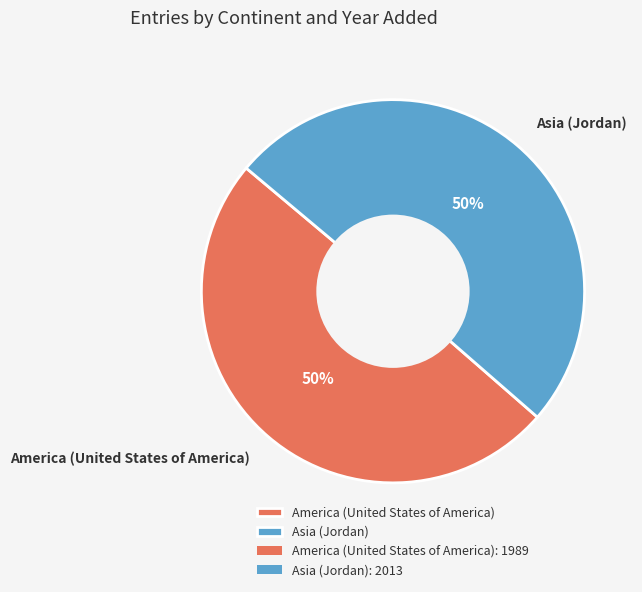

Approximately how many times larger is the value at Asia (Jordan) compared to America (United States of America)?

1.0